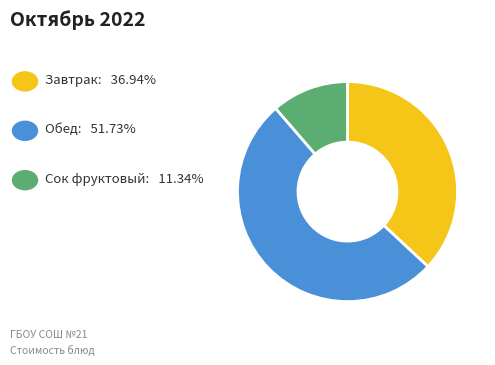

Is there any slice that represents more than half of the pie?

Yes